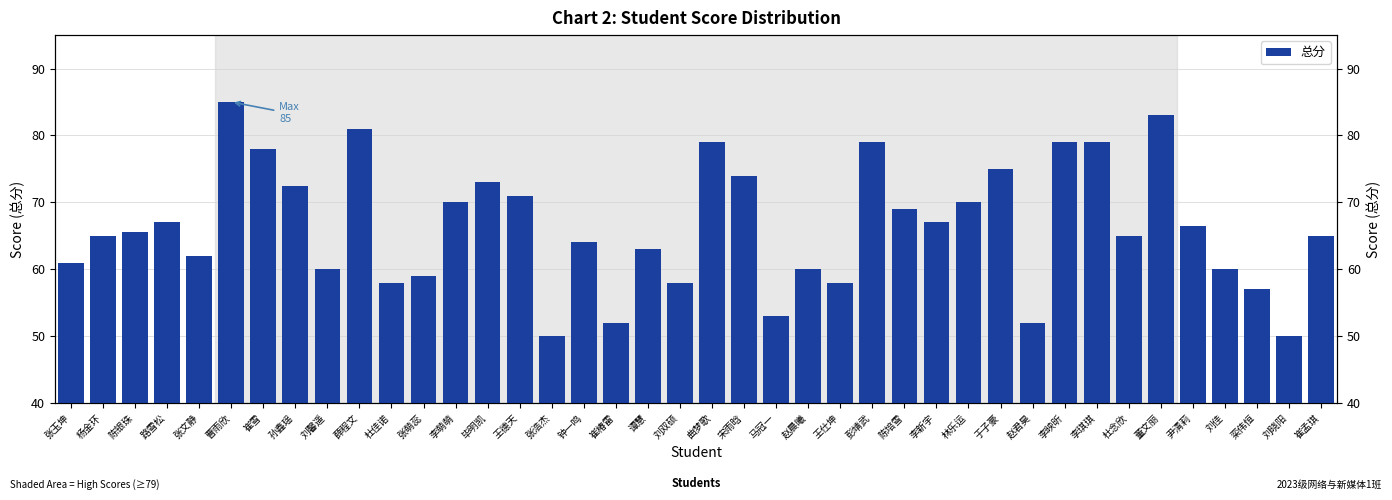

Reading left to right, what are all the values shown in this chart?

张玉坤=61.0	杨金环=65.0	陈银珠=65.5	路雪松=67.0	张文静=62.0	曹雨欣=85.0	崔雪=78.0	孙鑫瑶=72.5	刘馨遥=60.0	薛程文=81.0	杜佳诺=58.0	张萌蕊=59.0	李萌萌=70.0	毕明凯=73.0	王德天=71.0	张浩杰=50.0	钟一鸣=64.0	崔椿雷=52.0	谭慧=63.0	刘双硕=58.0	曲梦歌=79.0	宋雨晗=74.0	马冠一=53.0	赵晨曦=60.0	王仕坤=58.0	彭靖武=79.0	陈培雪=69.0	李新宇=67.0	林乐运=70.0	于子豪=75.0	赵君昊=52.0	李映昕=79.0	李琪琪=79.0	杜念欣=65.0	董文丽=83.0	尹清莉=66.5	刘佳=60.0	栾伟恒=57.0	刘晓阳=50.0	崔孟琪=65.0